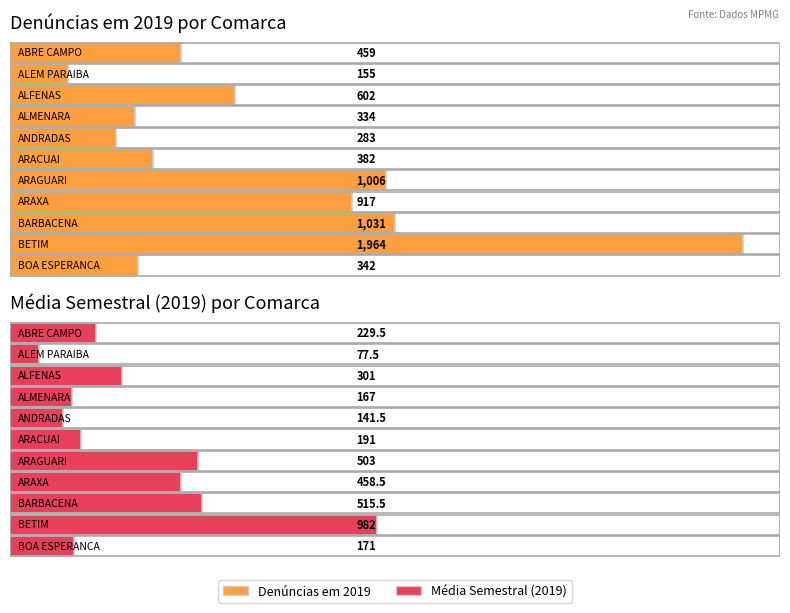

What is the label of the 9th bar from the left?

BARBACENA